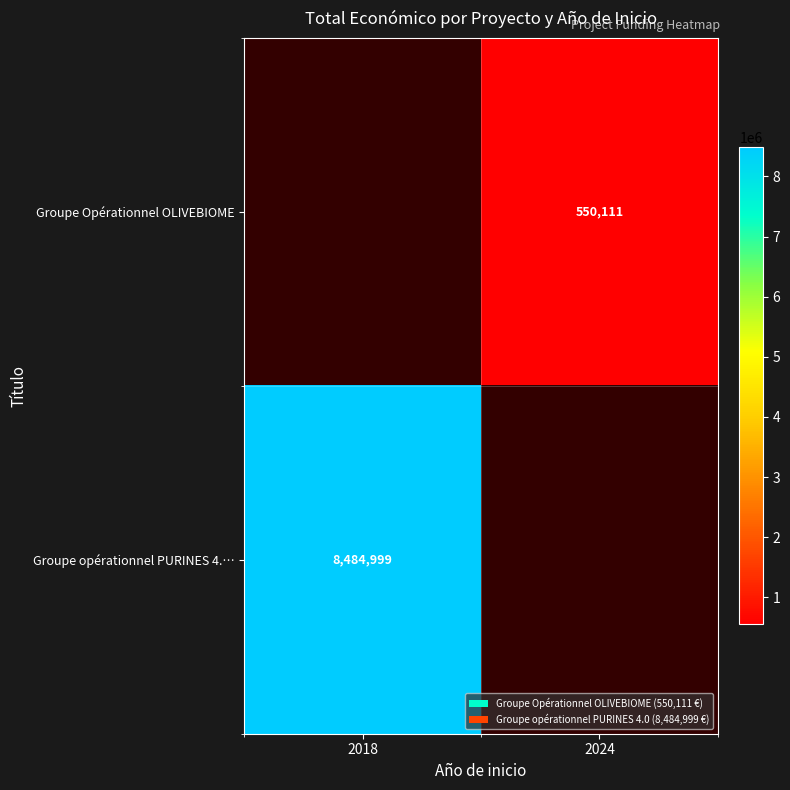

What is the smallest value displayed?

550111.0